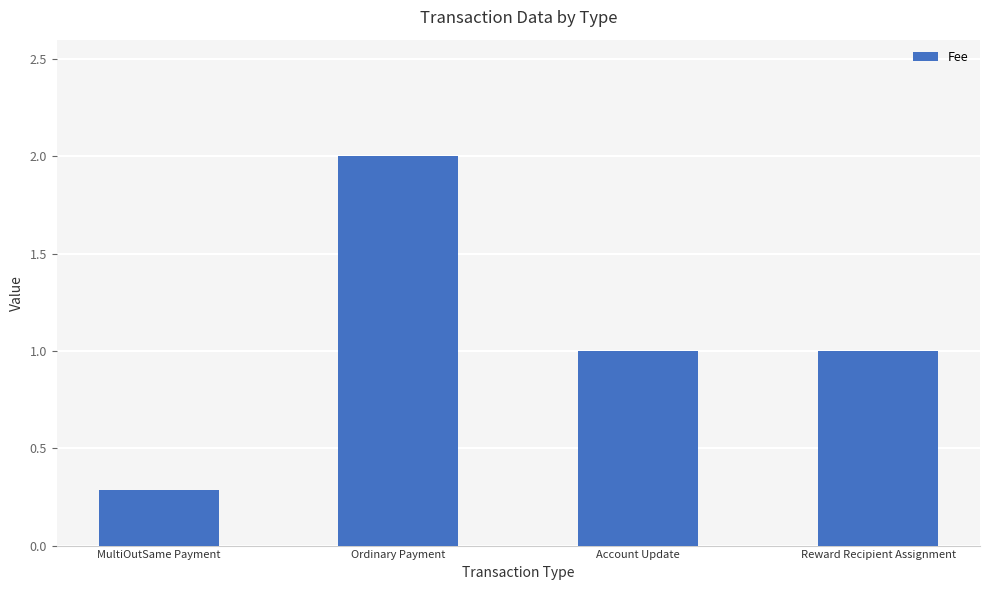

How many values are between 1 and 2?

3